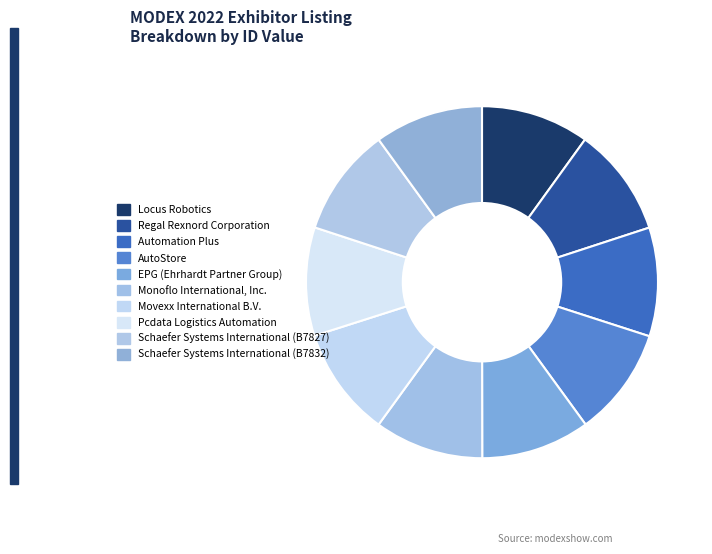

Which category has the biggest portion of the pie?

Movexx International B.V.